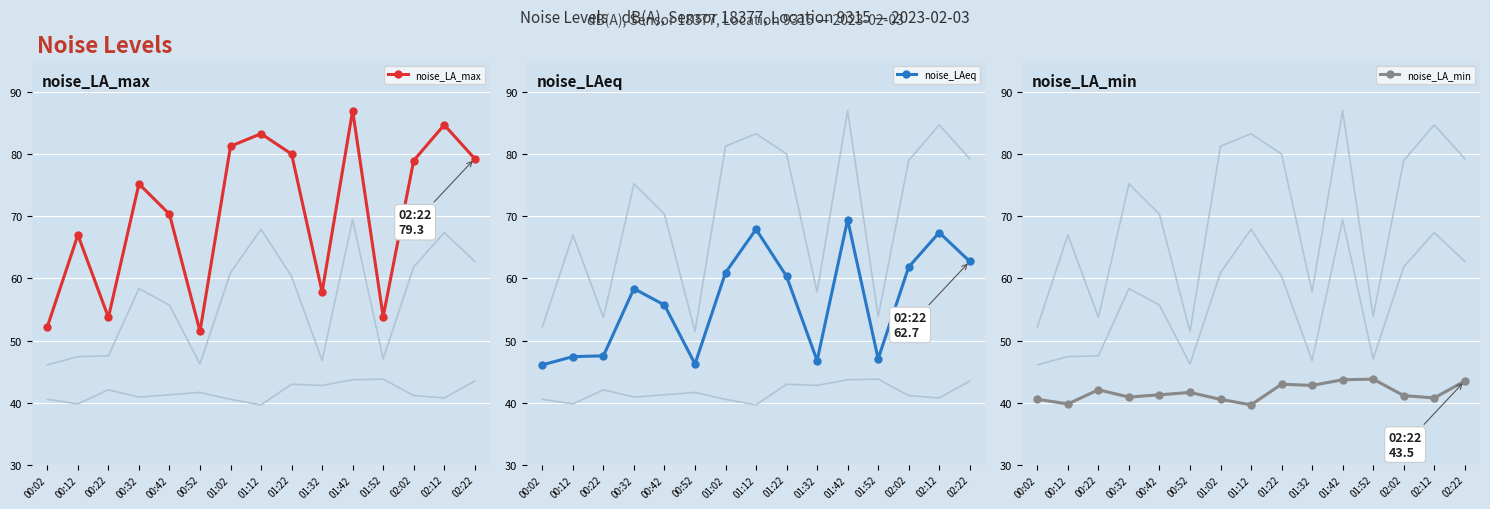

Rank the series by their average value, from lowest to highest.

noise_LA_min, noise_LAeq, noise_LA_max